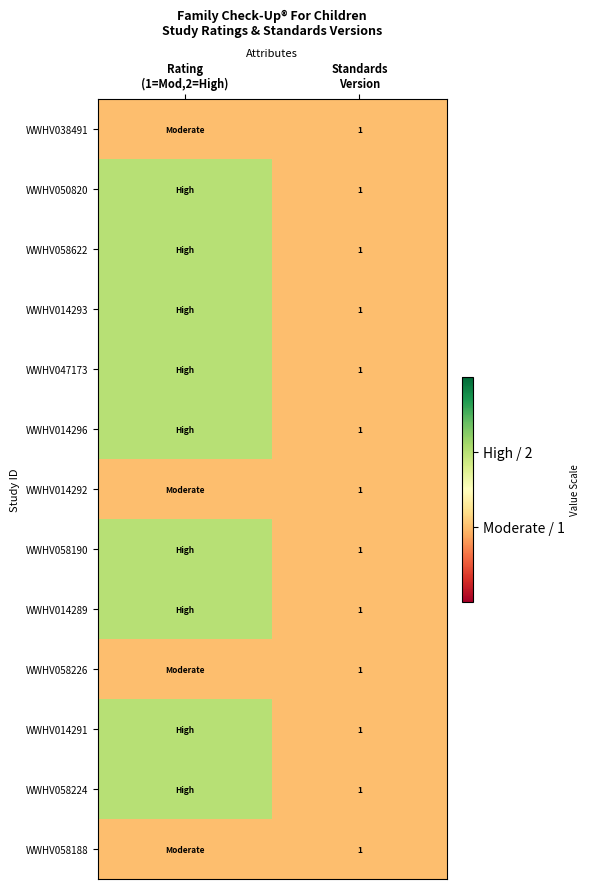

Which has a higher value, Rating
(1=Mod,2=High) or Standards
Version?

Rating
(1=Mod,2=High)